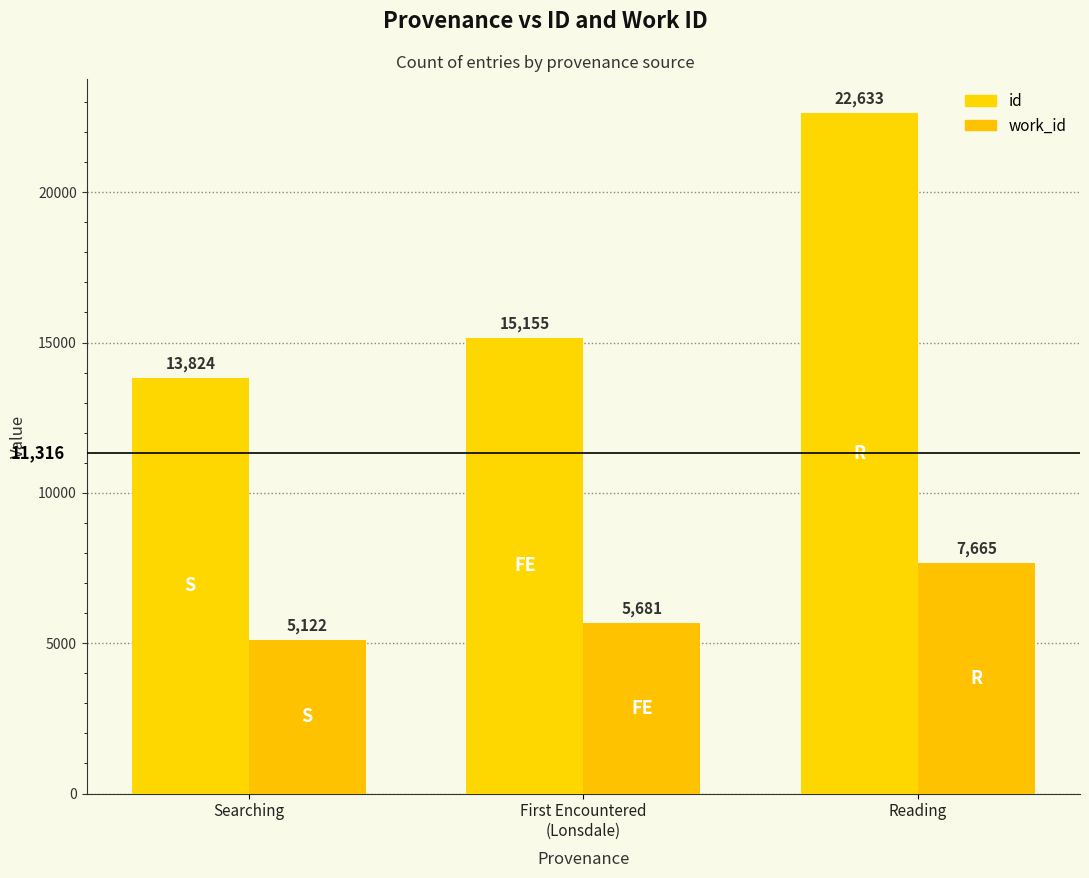

Rank the categories by id value from lowest to highest.

Searching, First Encountered
(Lonsdale), Reading